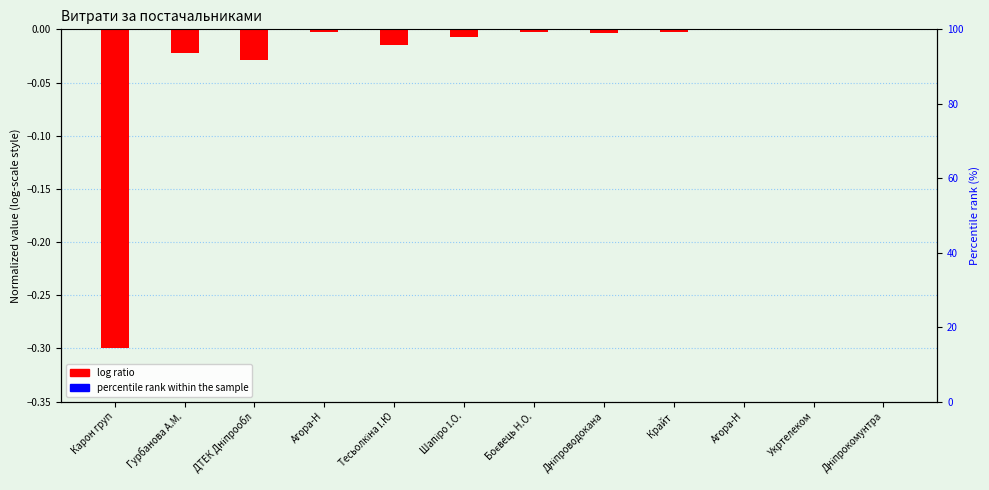

List the labels in order of log ratio (normalized) value, largest first.

Укртелеком, Дніпрокомунтра, Агора-Н, Крайт, Боєвець Н.О., Агора-Н, Дніпроводокана, Шапіро І.О., Тесьолкіна І.Ю, Гурбанова А.М., ДТЕК Дніпрообл, Карон груп